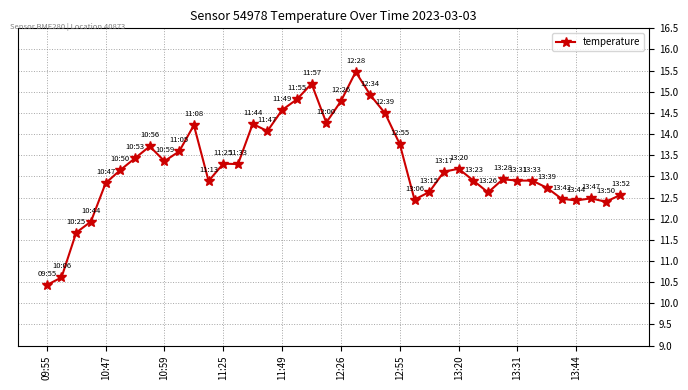

What is the difference between the maximum and minimum values?

5.0